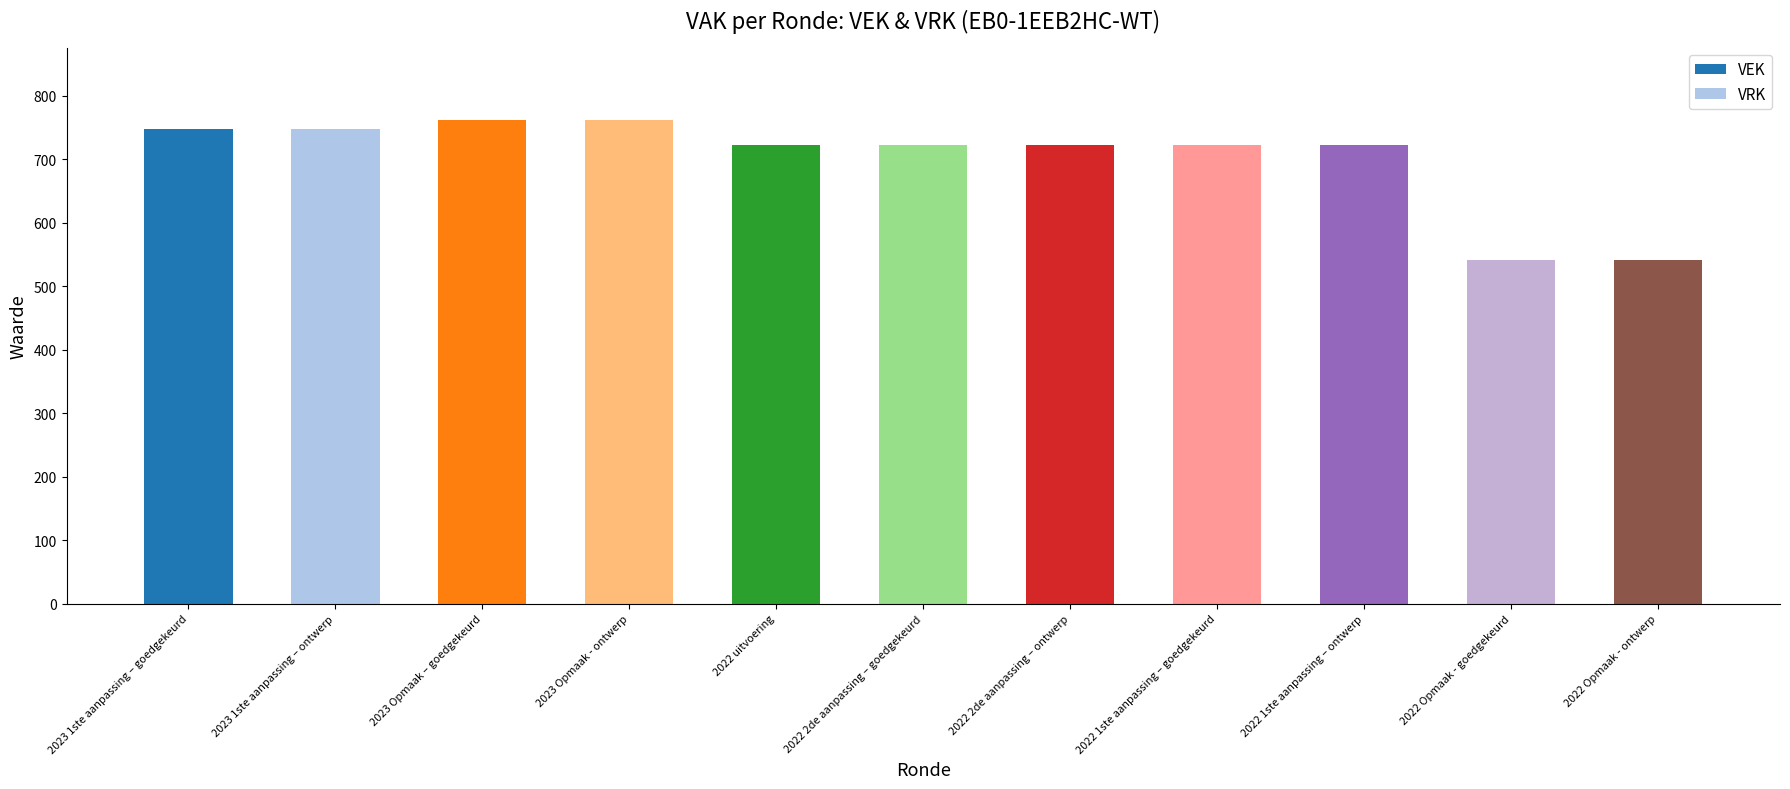

Which series has the largest range (max minus min)?

VEK